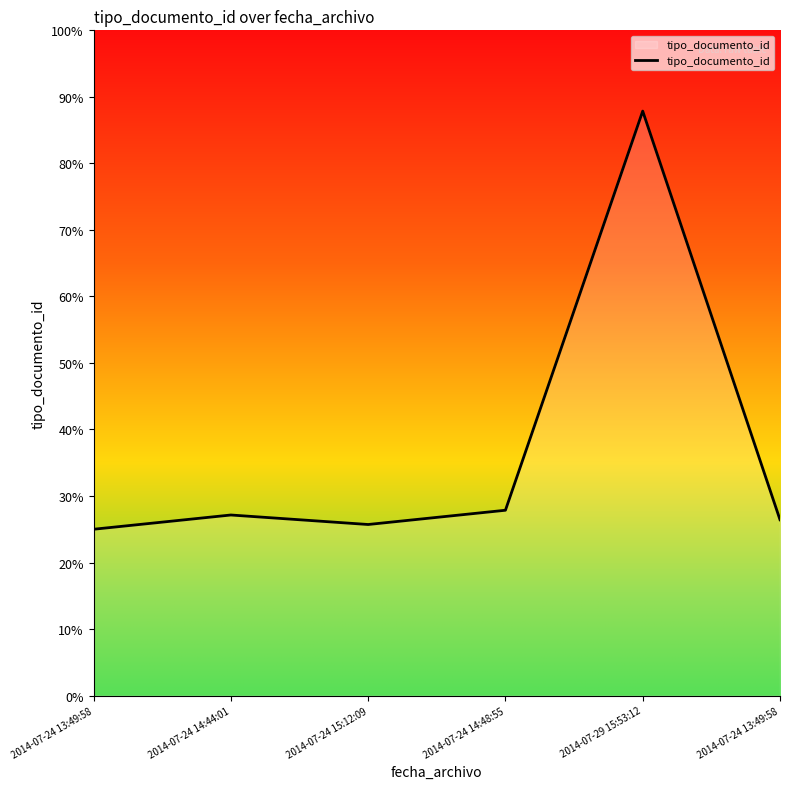

Does the chart have visible grid lines?

No